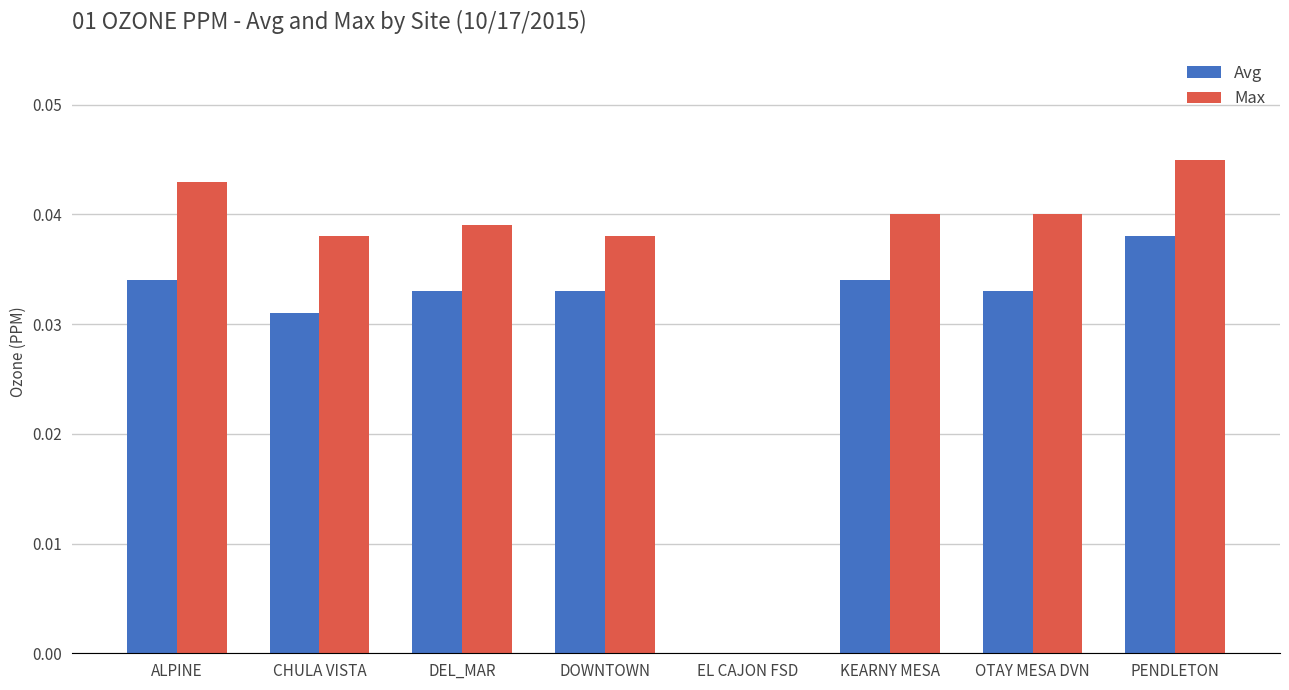

Is it true that Max equals 0.0 at DOWNTOWN?

True